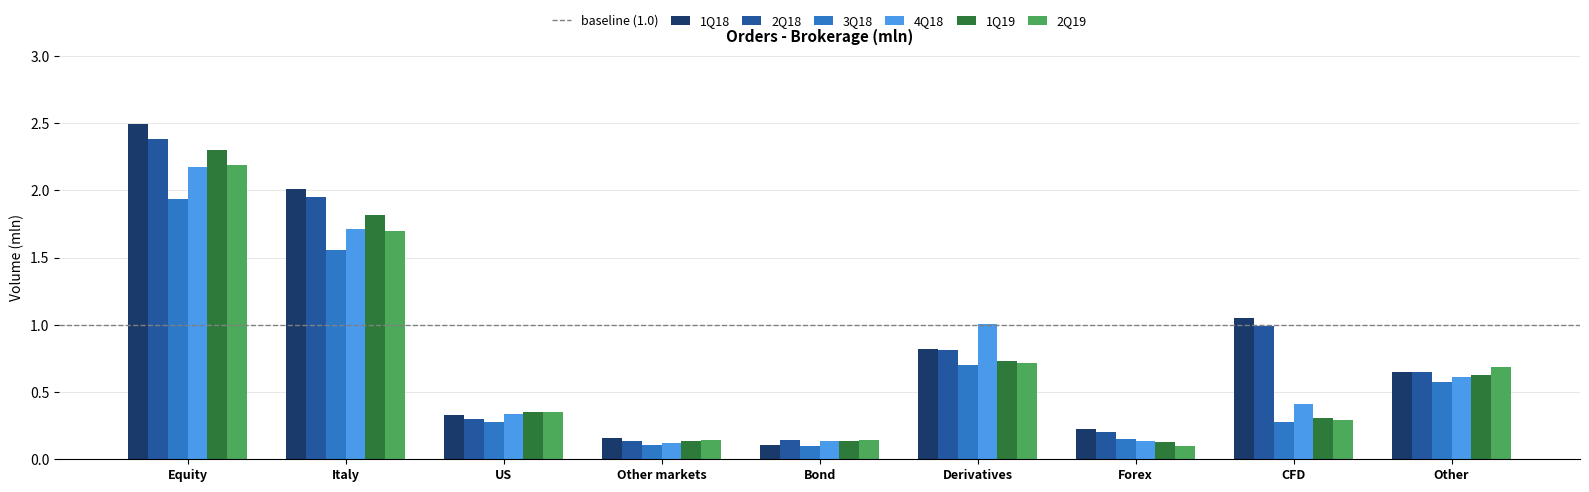

Is the value of 1Q19 at US greater than the value of 1Q18 at Equity?

No